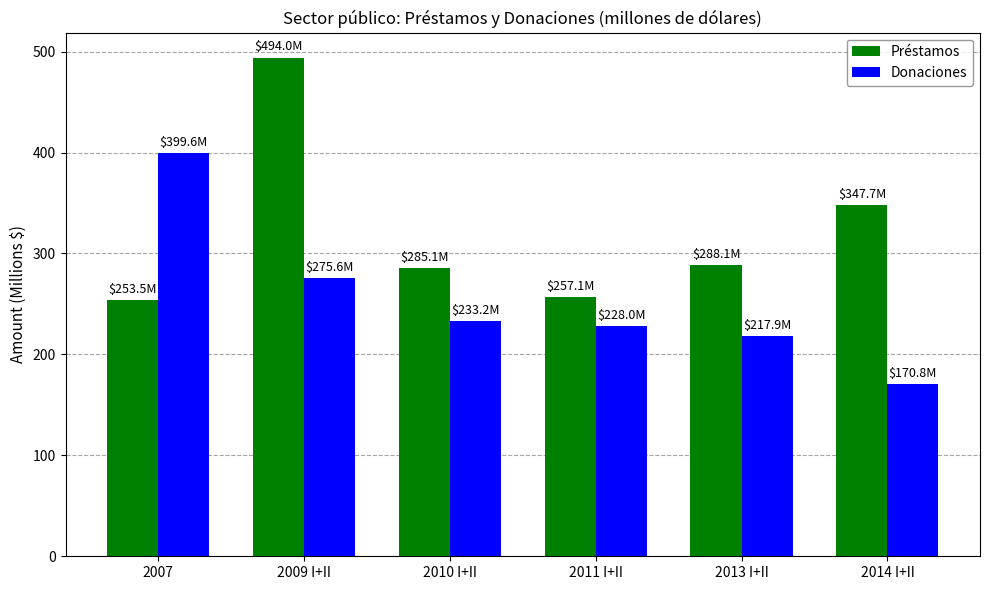

How many data points in Donaciones are above 233?

3